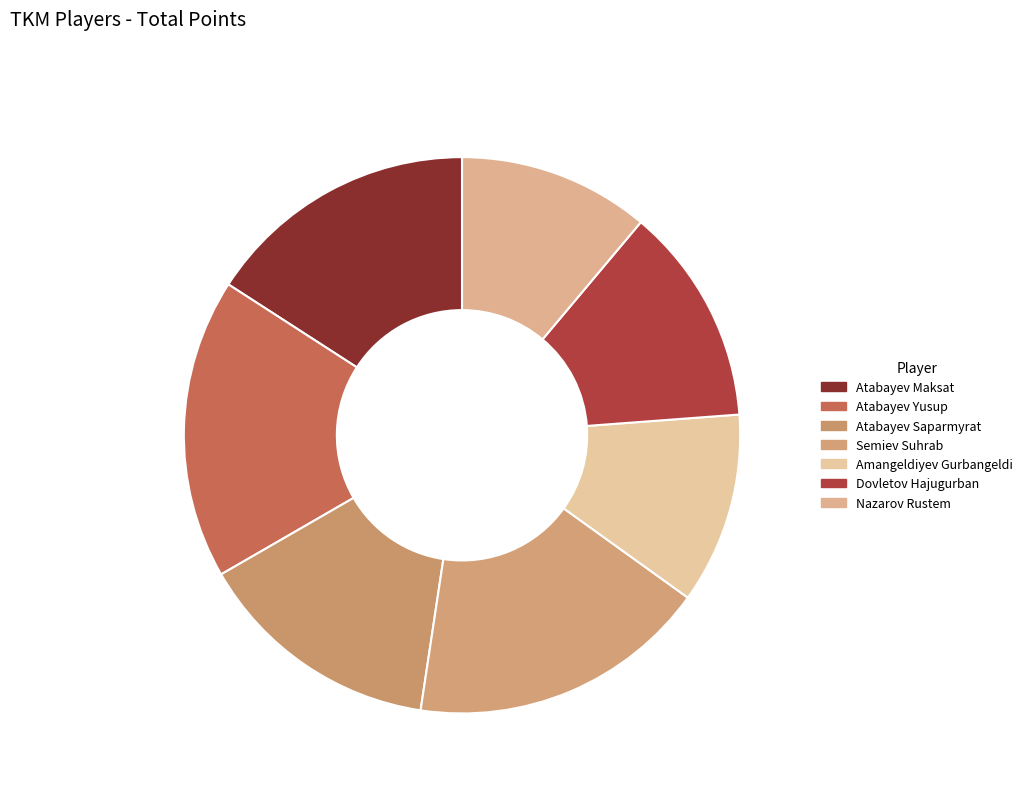

Does any single category account for the majority?

No